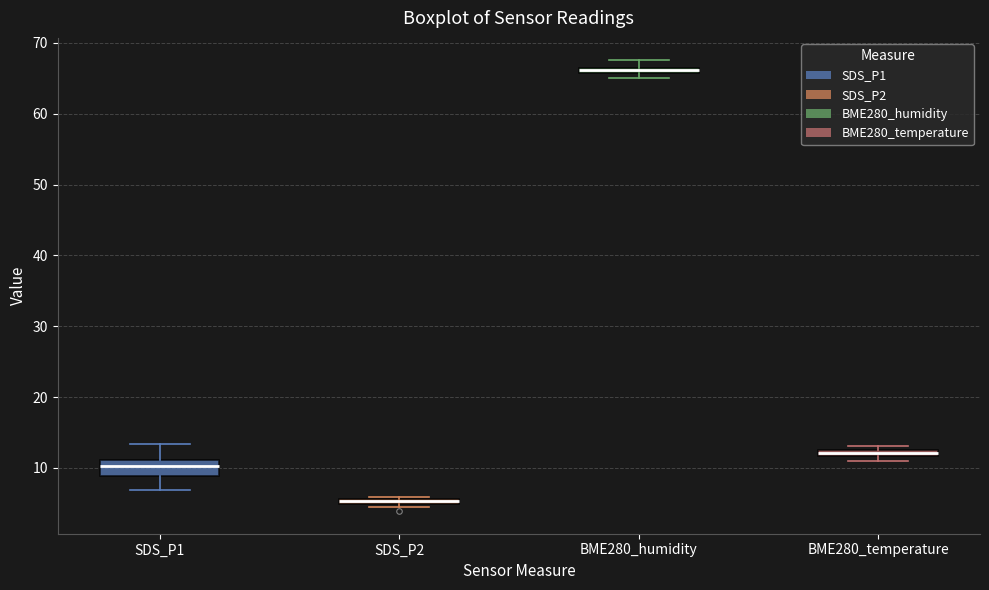

Where is the upper edge of the box for BME280_temperature on the y-axis? The values are not printed on the chart, so give them approximately, as read against the axis.

13